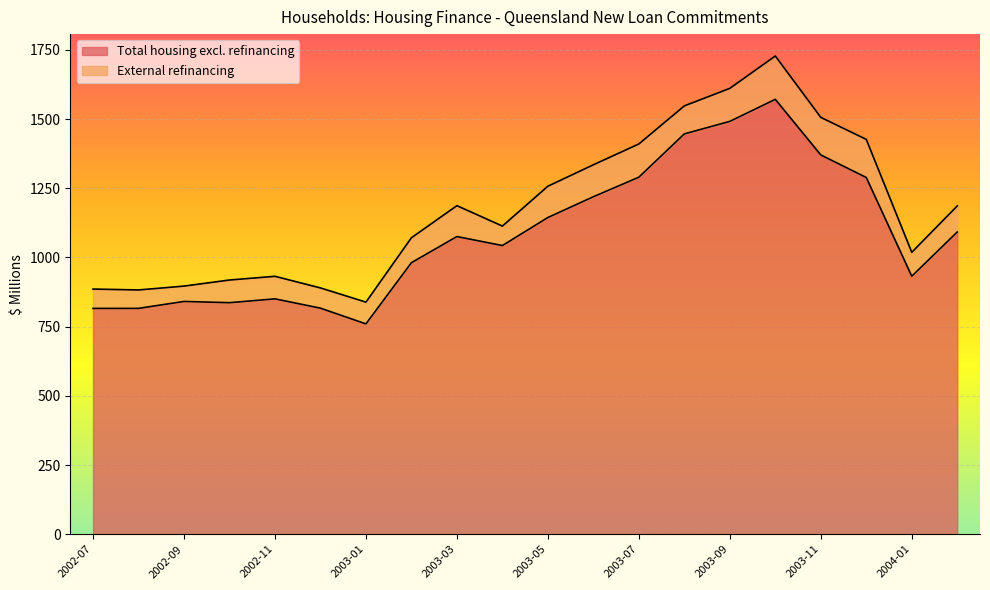

Rank the categories by value from lowest to highest.

2003-01, 2002-07, 2002-08, 2002-12, 2002-10, 2002-09, 2002-11, 2004-01, 2003-02, 2003-04, 2003-03, 2004-02, 2003-05, 2003-06, 2003-12, 2003-07, 2003-11, 2003-08, 2003-09, 2003-10